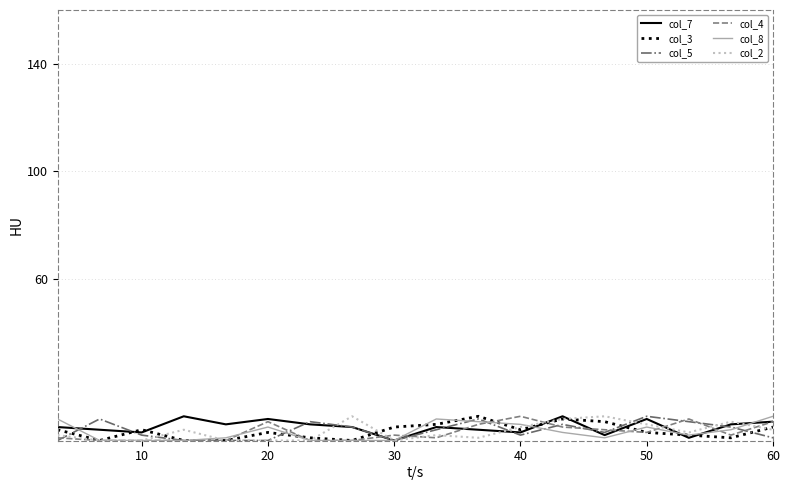

What is the greatest value displayed?

9